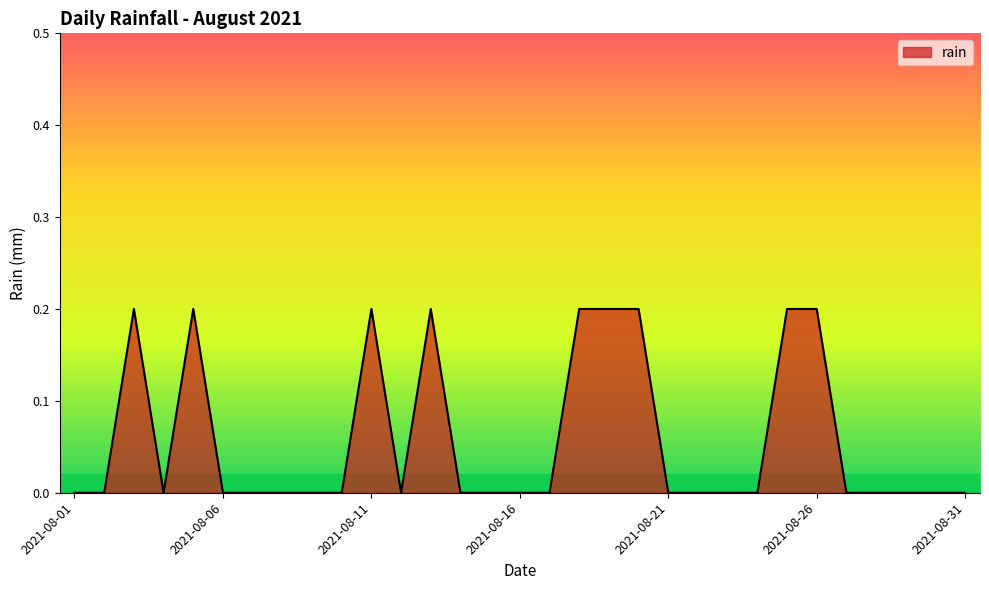

Rank the categories by value from highest to lowest.

2021-08-03, 2021-08-05, 2021-08-11, 2021-08-13, 2021-08-18, 2021-08-19, 2021-08-20, 2021-08-25, 2021-08-26, 2021-08-01, 2021-08-02, 2021-08-04, 2021-08-06, 2021-08-07, 2021-08-08, 2021-08-09, 2021-08-10, 2021-08-12, 2021-08-14, 2021-08-15, 2021-08-16, 2021-08-17, 2021-08-21, 2021-08-22, 2021-08-23, 2021-08-24, 2021-08-27, 2021-08-28, 2021-08-29, 2021-08-30, 2021-08-31